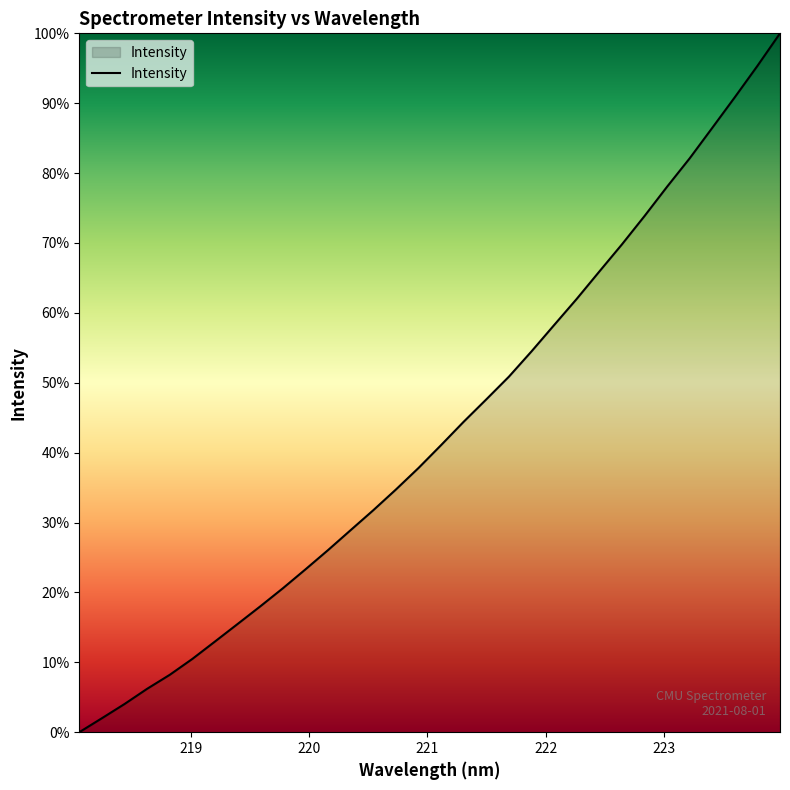

How many values are below 41?

16